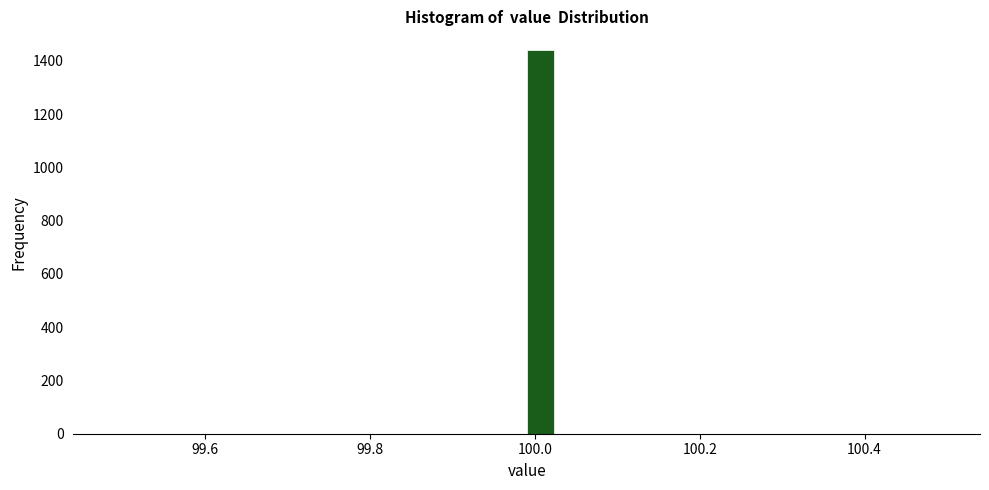

Around what value on the x-axis is the tallest bar? Give the approximate position of its centre, as read against the axis.

100.00